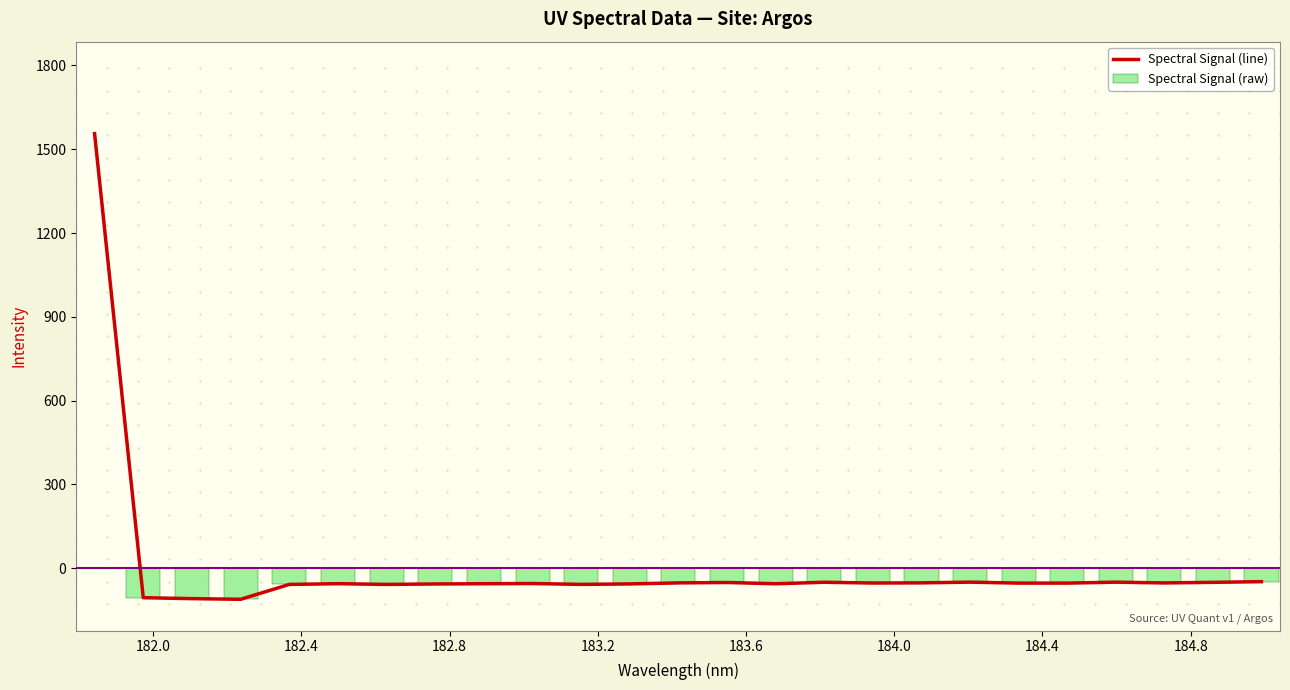

What is the average value?

4.2